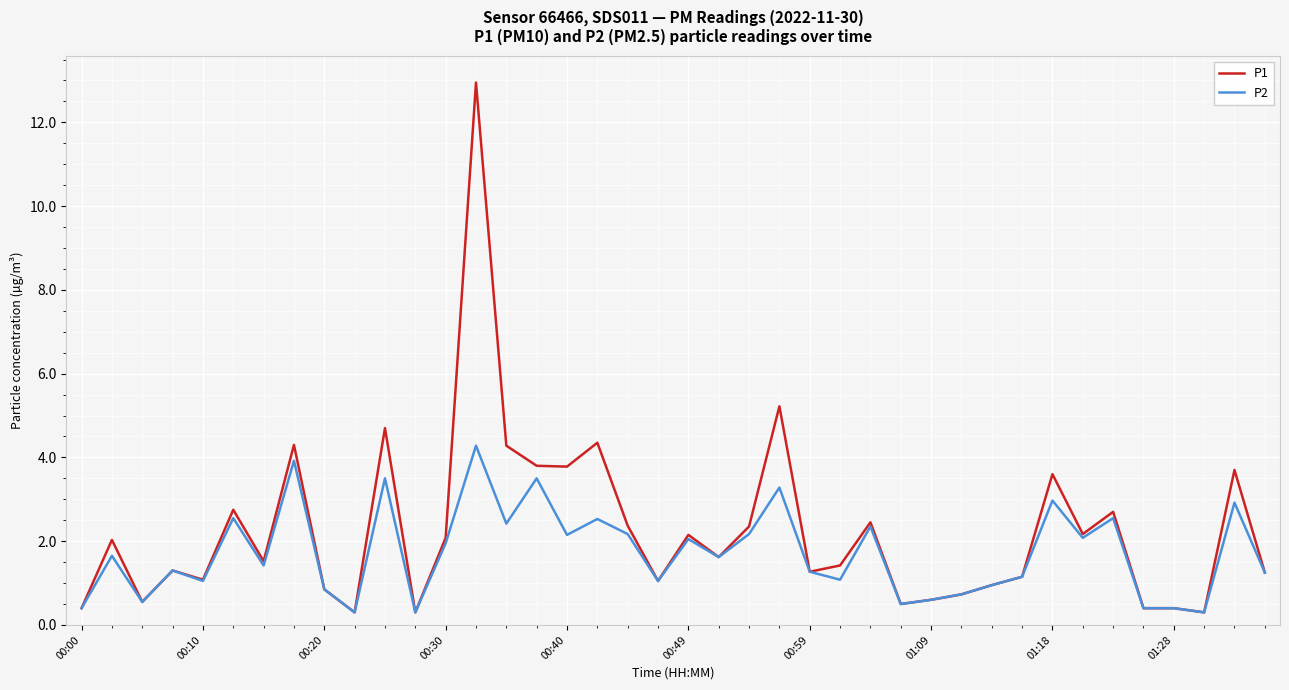

Which series has the largest range (max minus min)?

P1